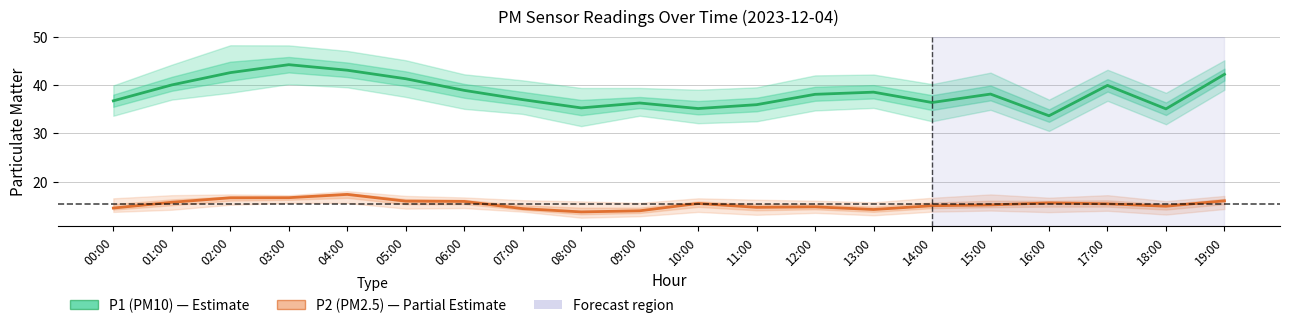

Read the P1 (PM10) value at 04:00.

43.1